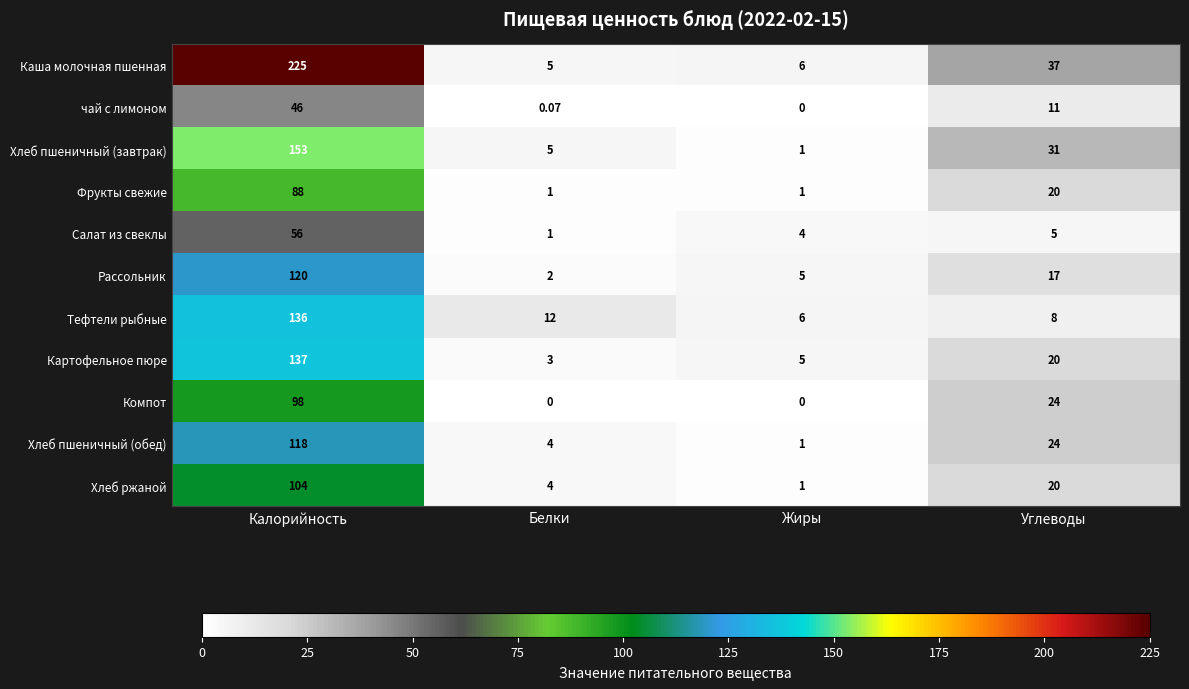

At which label does чай с лимоном first exceed 11?

Калорийность